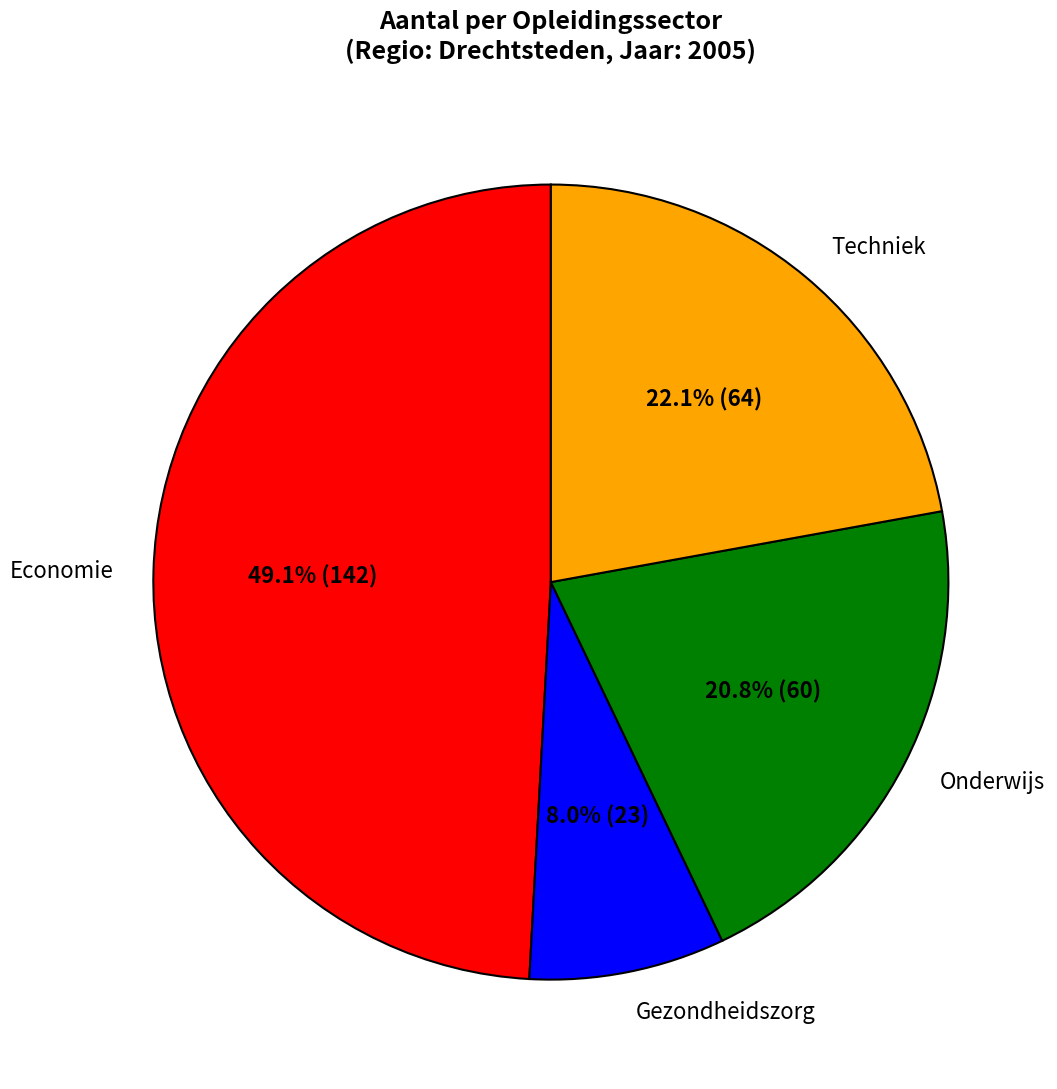

How many slices are in this pie chart?

4